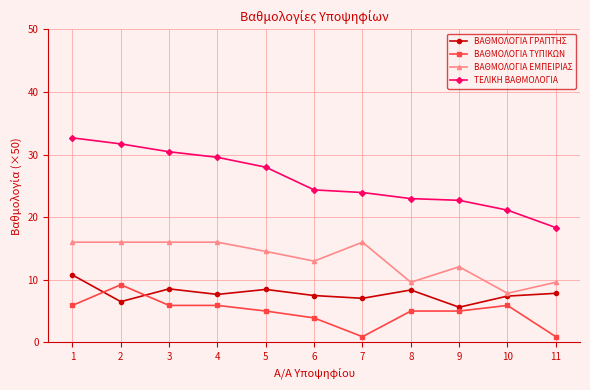

Is it true that ΒΑΘΜΟΛΟΓΙΑ ΕΜΠΕΙΡΙΑΣ equals 13.0 at 6?

True